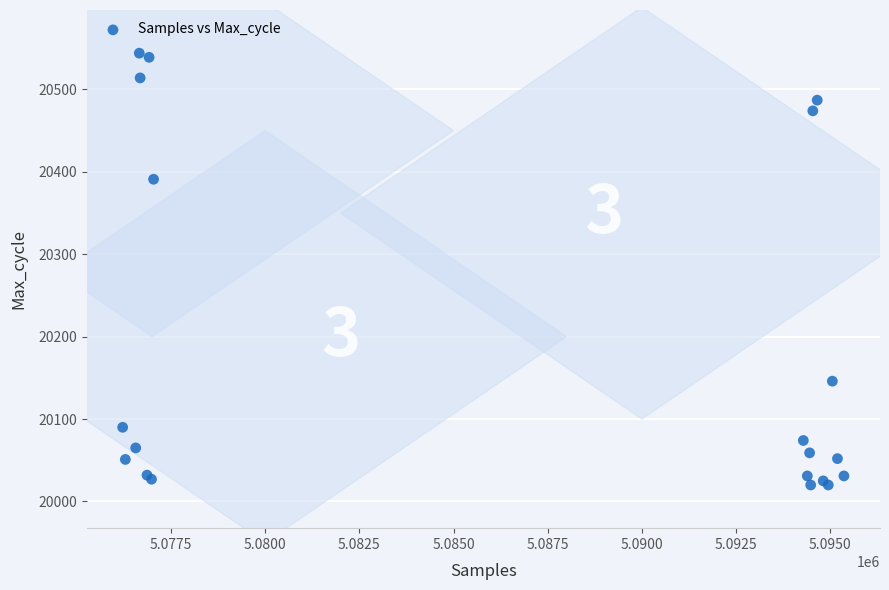

What Y value in the scatter plot is closest to 20282?

20391